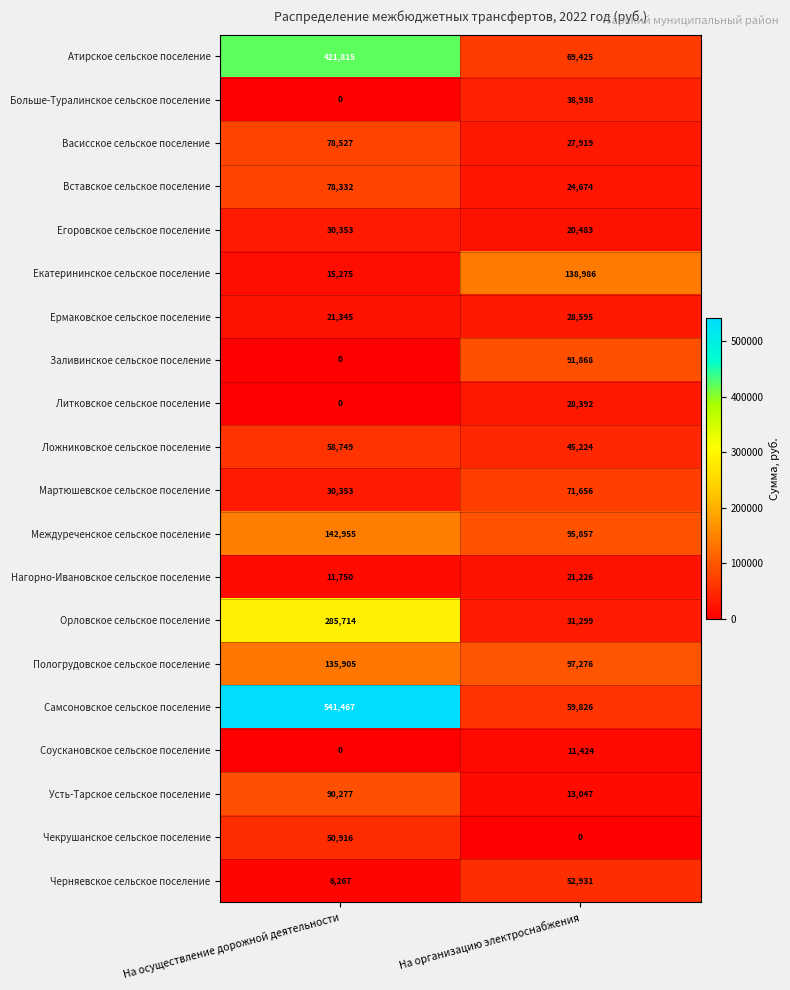

What is the total value across all series at На организацию электроснабжения?

969046